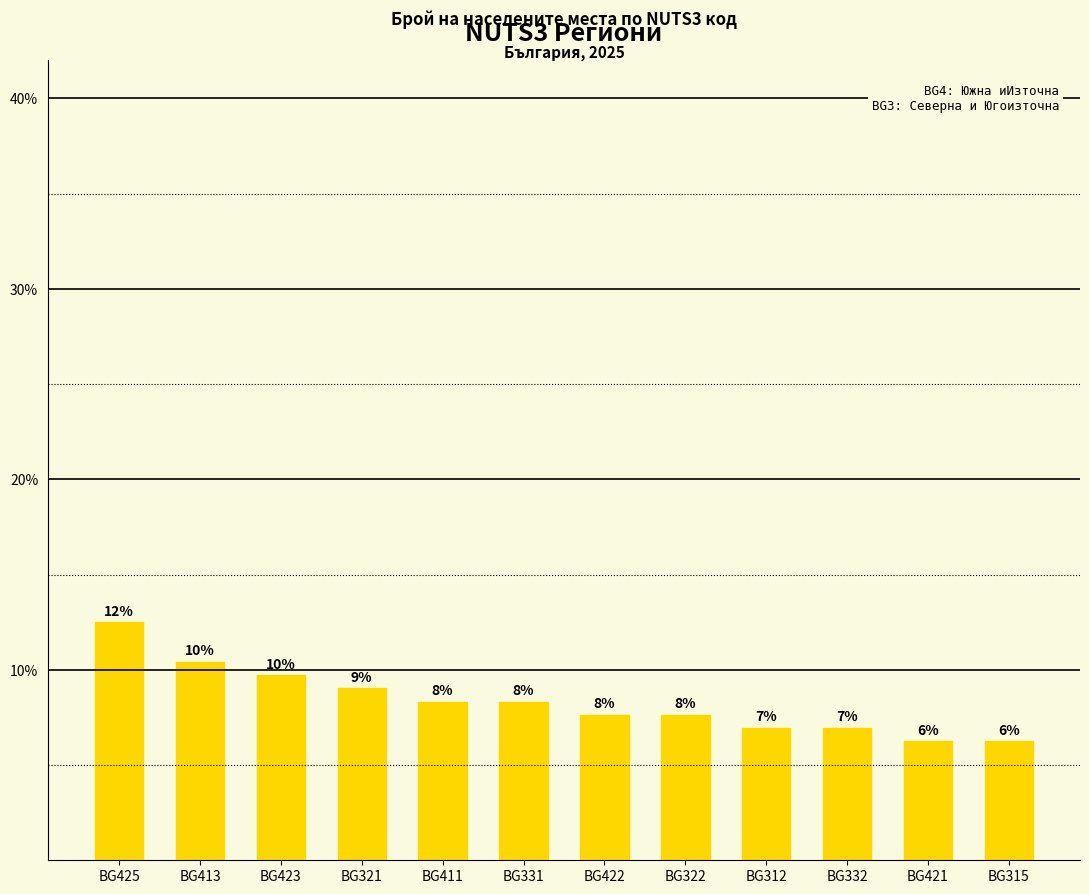

What is the difference between the second highest and minimum values?

4.2